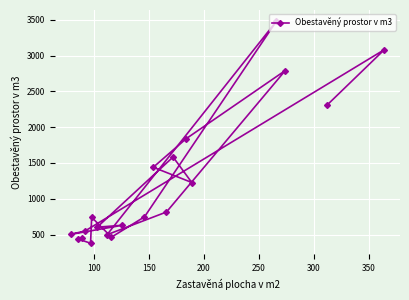

What is the average value?

1228